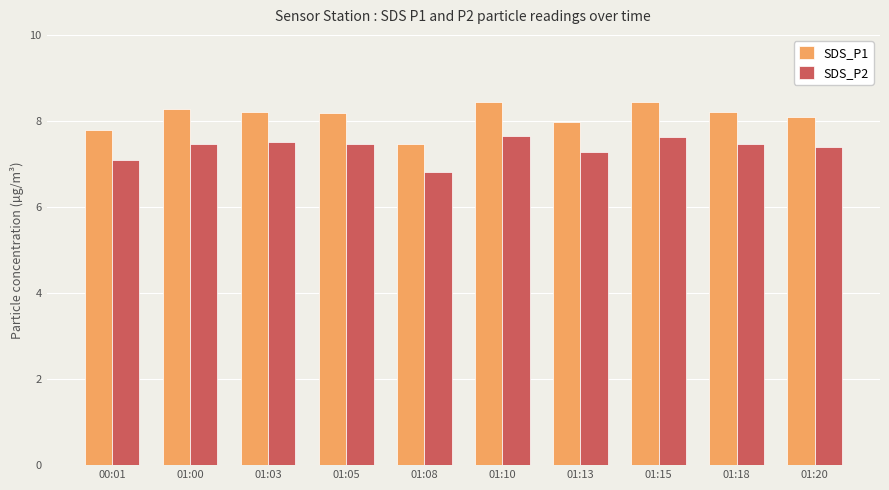

What is the minimum value shown in the chart?

6.8